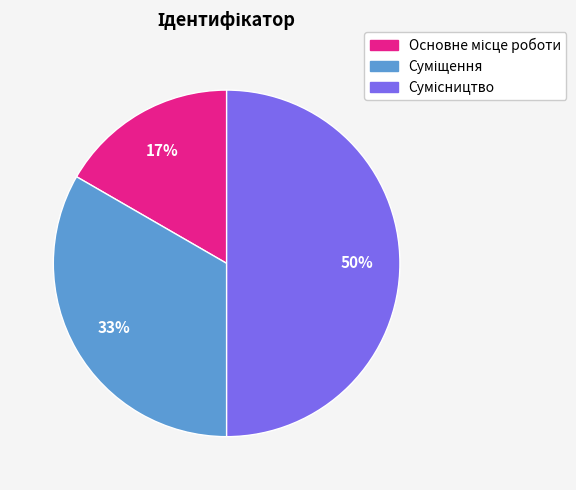

To the nearest percent, what is the average slice percentage?

33%